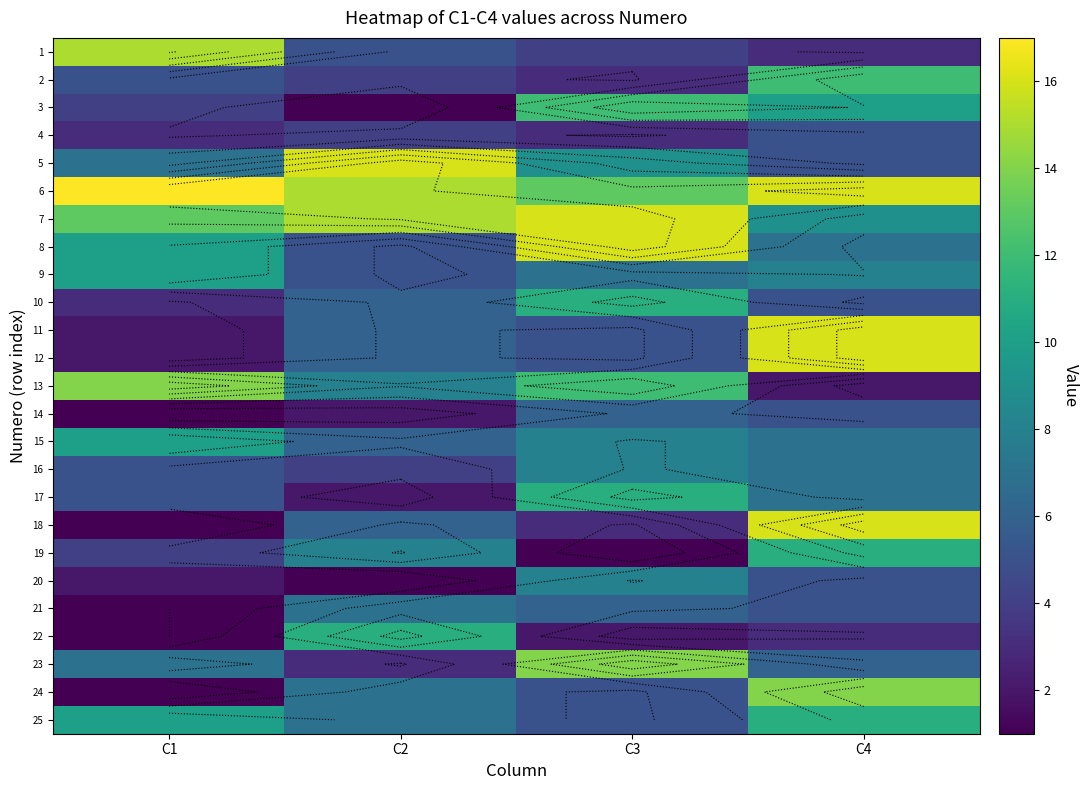

Rank the series by their maximum value, from lowest to highest.

4, 14, 21, 16, 20, 9, 15, 10, 17, 19, 22, 25, 2, 3, 13, 23, 24, 1, 5, 7, 8, 11, 12, 18, 6